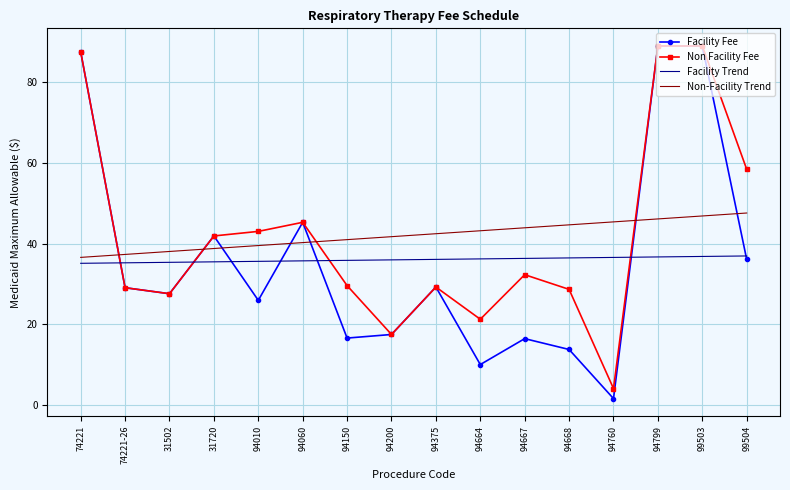

True or false: Facility Fee has more than 1 interior local peaks.

True